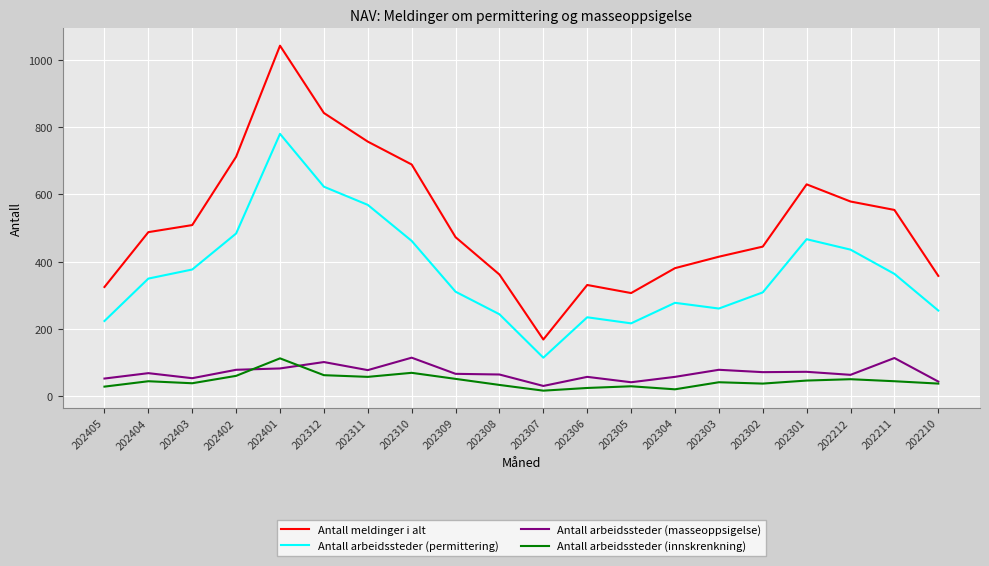

Which series changed the most between 202302 and 202212?

Antall meldinger i alt